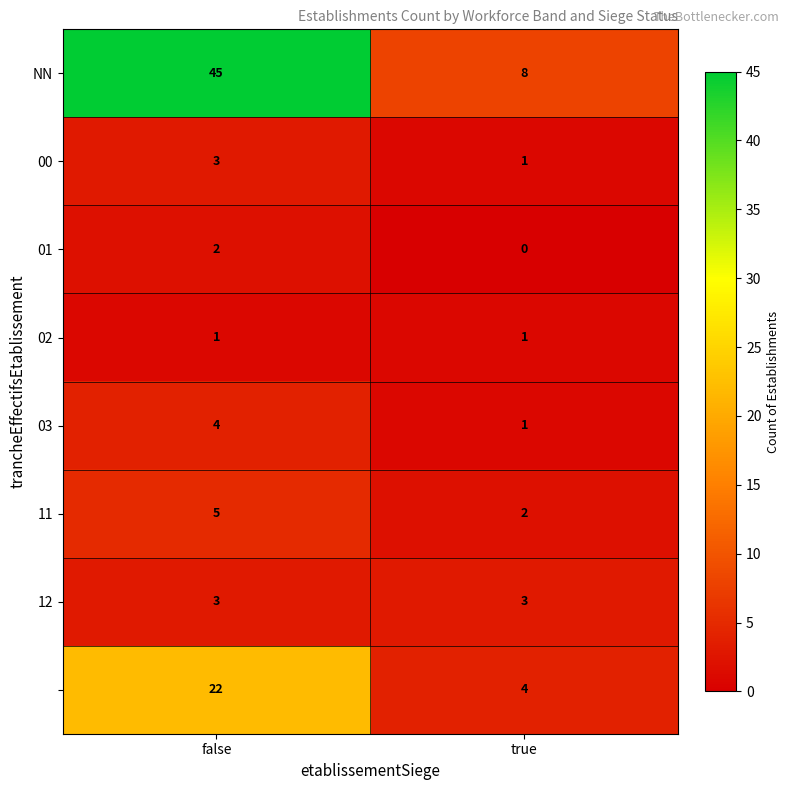

What is the total value across all series at false?

85